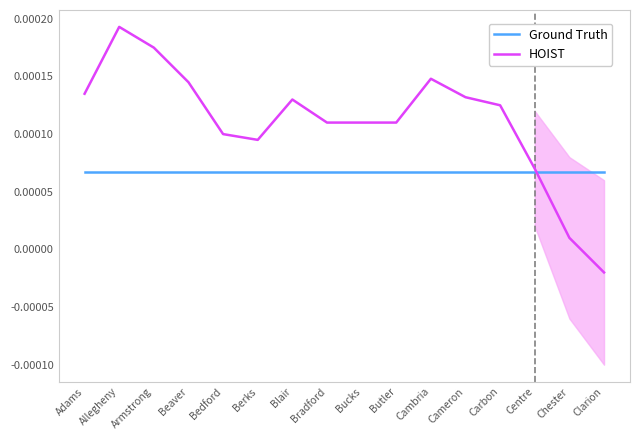

Rank the series at Clarion from lowest to highest value.

HOIST, Ground Truth